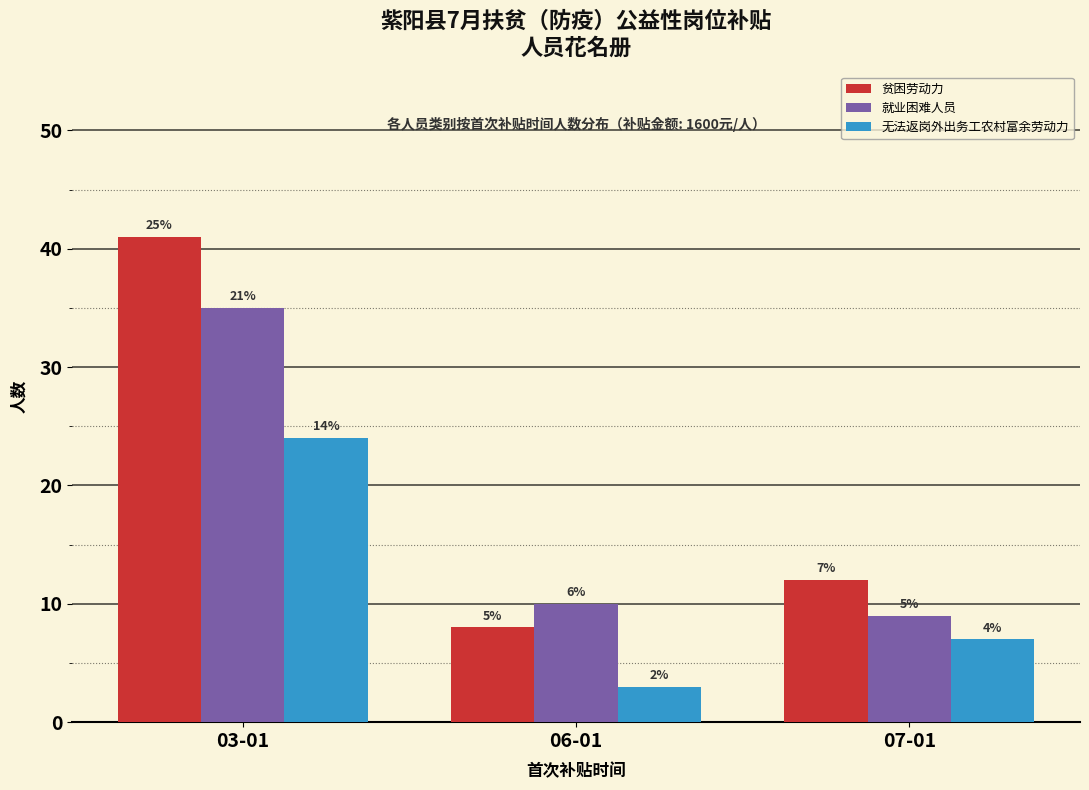

What is the difference between the 无法返岗外出务工农村富余劳动力 values at 03-01 and 07-01?

17